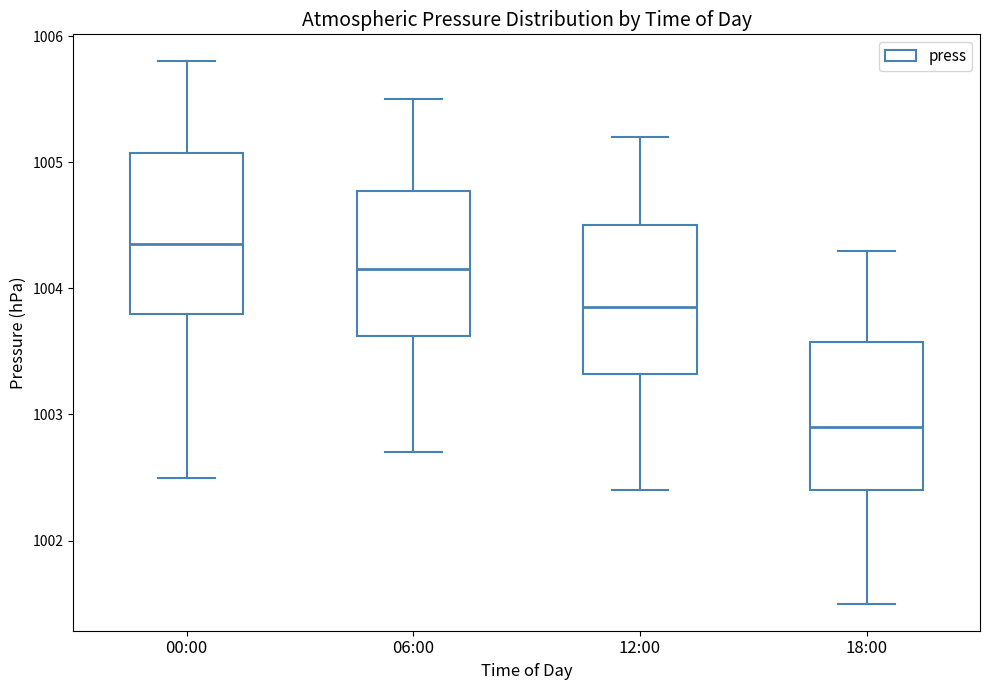

Reading left to right, transcribe this box plot: for each box, give where its median line is, the range the box spans, and where its two whiskers end, as read against the y-axis. The values are not printed on the chart, so give them approximately, as read against the axis.

00:00: median 1004.4, box 1003.8 to 1005.1, whiskers 1002.5 to 1005.8
06:00: median 1004.2, box 1003.6 to 1004.8, whiskers 1002.7 to 1005.5
12:00: median 1003.9, box 1003.3 to 1004.5, whiskers 1002.4 to 1005.2
18:00: median 1002.9, box 1002.4 to 1003.6, whiskers 1001.5 to 1004.3